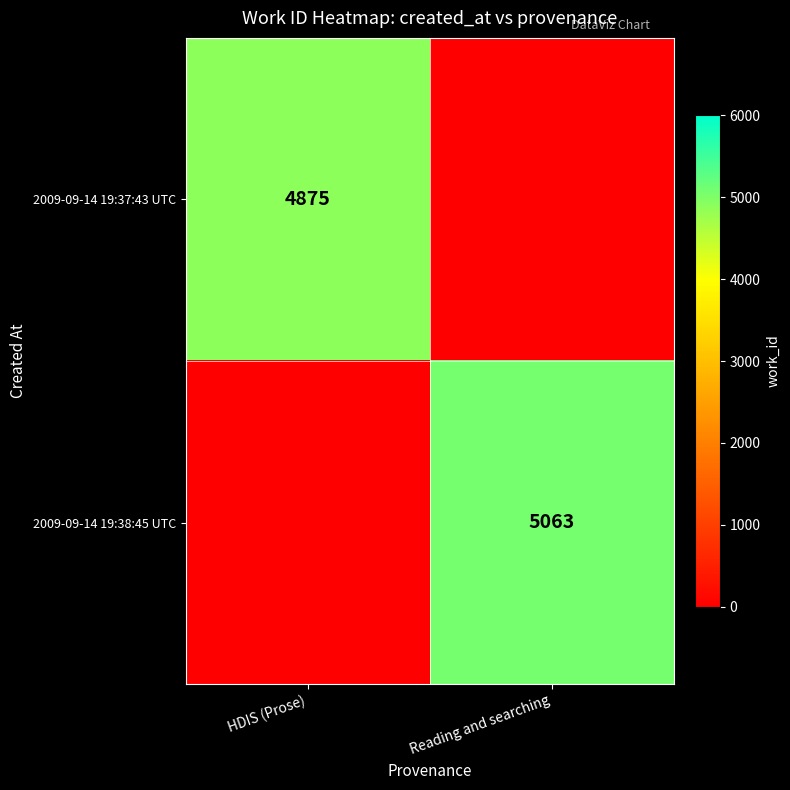

True or false: 2009-09-14 19:38:45 UTC has a value of 5063 at Reading and searching.

True